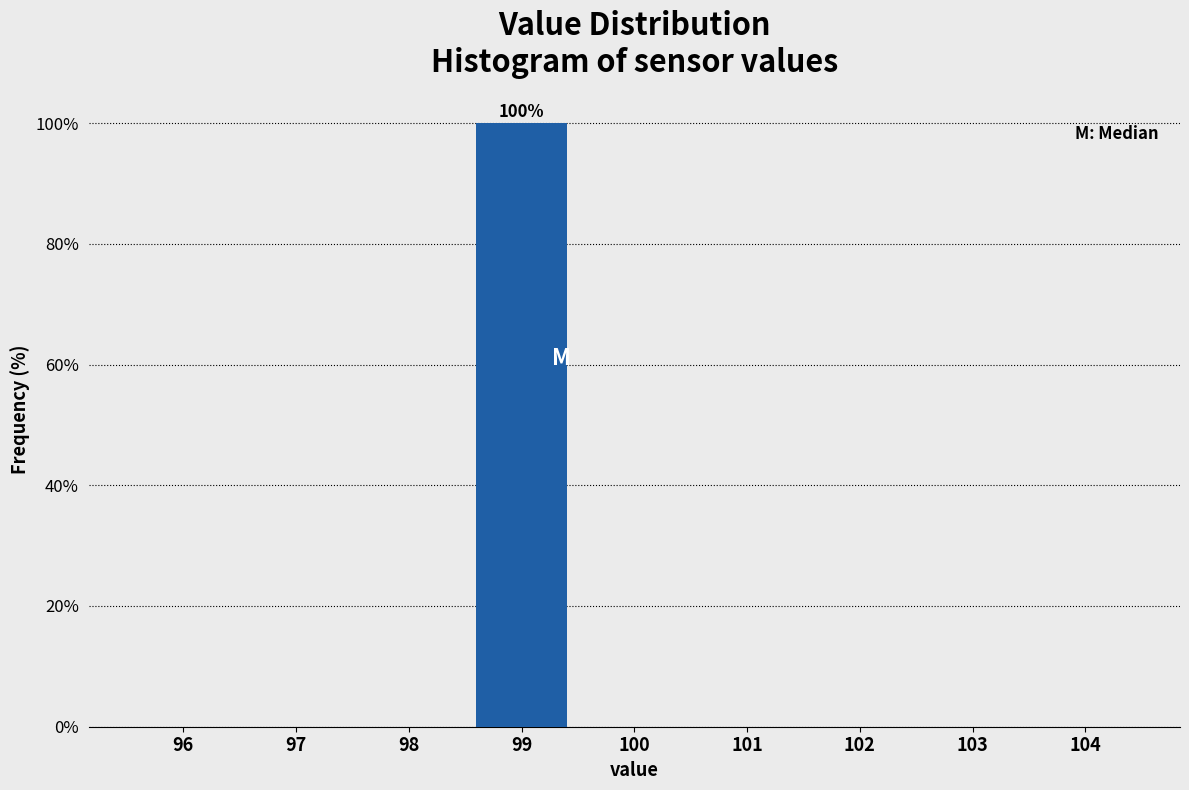

Reading left to right, list all the values displayed in this chart.

96=0	97=0	98=0	99=100	100=0	101=0	102=0	103=0	104=0